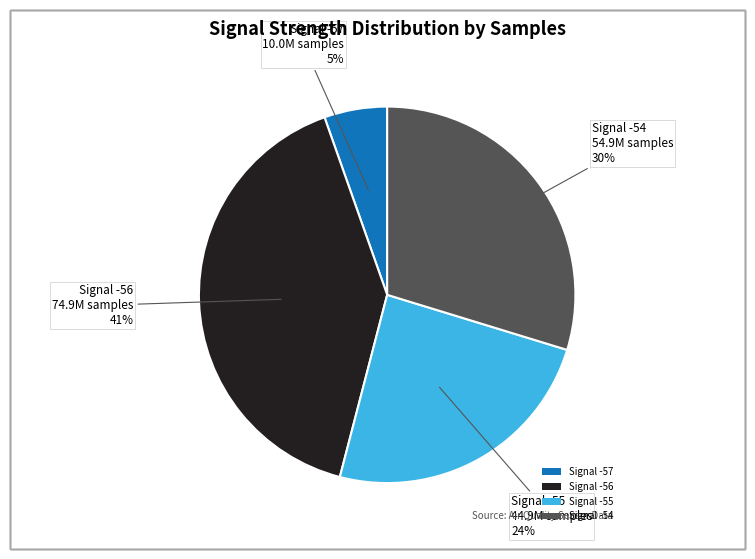

To the nearest percent, what is the combined percentage of Signal -55 and Signal -54?

54%